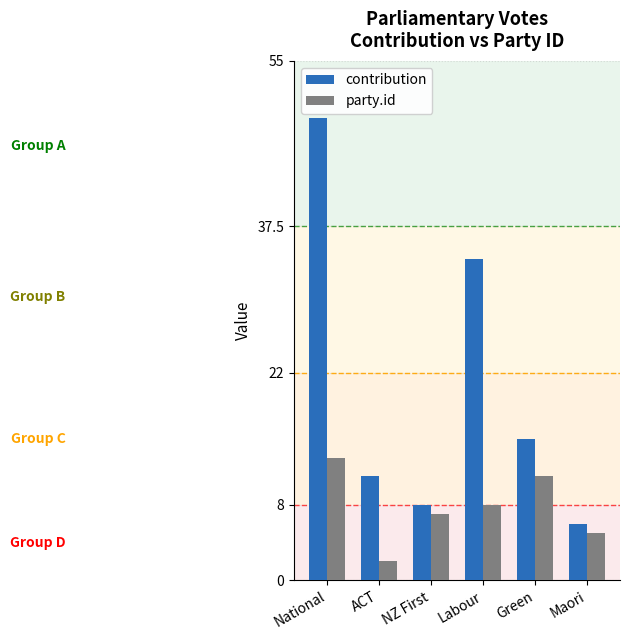

List the series in order of their overall mean, highest first.

contribution, party.id